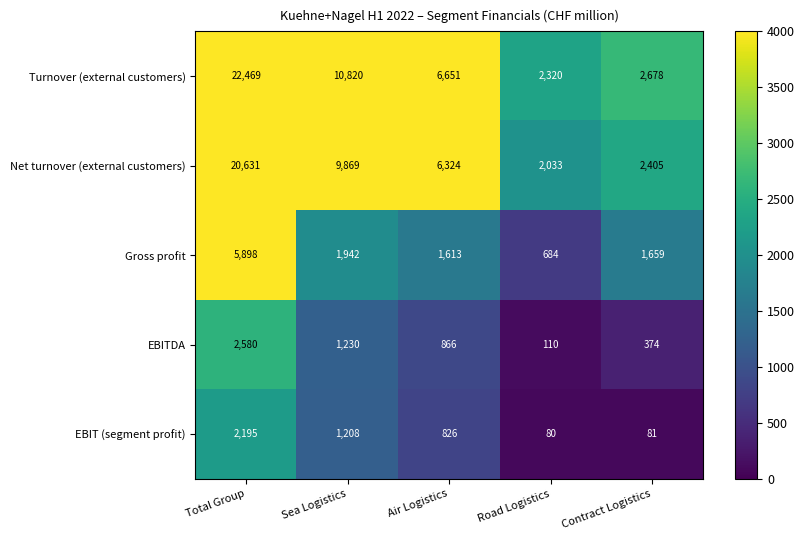

At Road Logistics, list the series in order from smallest to largest.

EBIT (segment profit), EBITDA, Gross profit, Net turnover (external customers), Turnover (external customers)